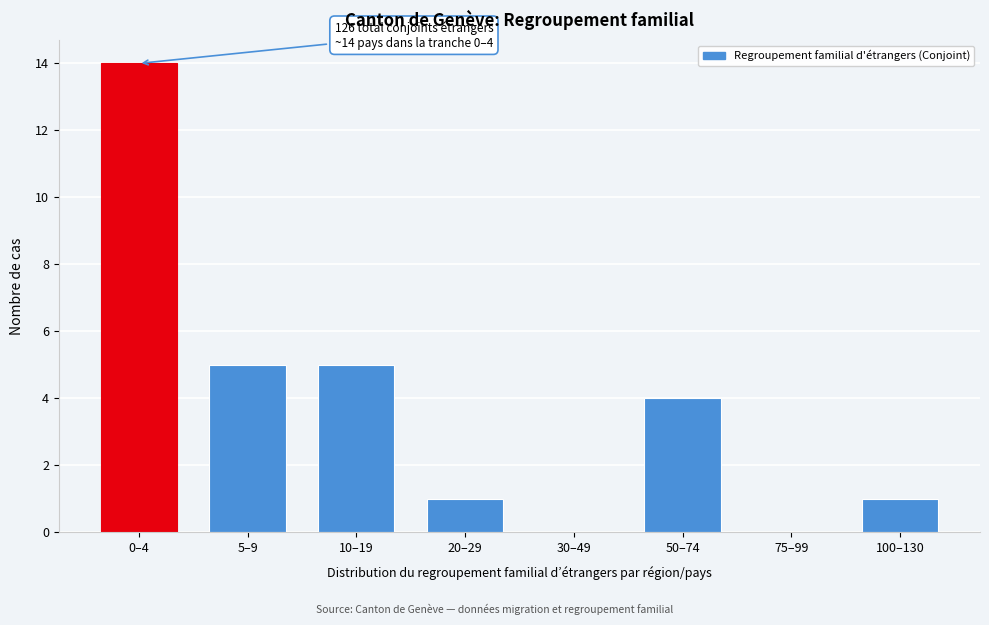

Reading left to right, transcribe all the data shown in this chart.

0–4=14	5–9=5	10–19=5	20–29=1	30–49=0	50–74=4	75–99=0	100–130=1